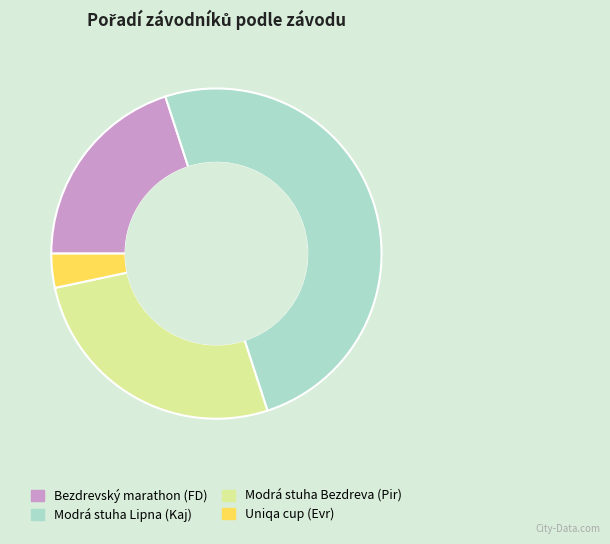

Is the sum of Modrá stuha Lipna (Kaj) and Bezdrevský marathon (FD) greater than half?

Yes